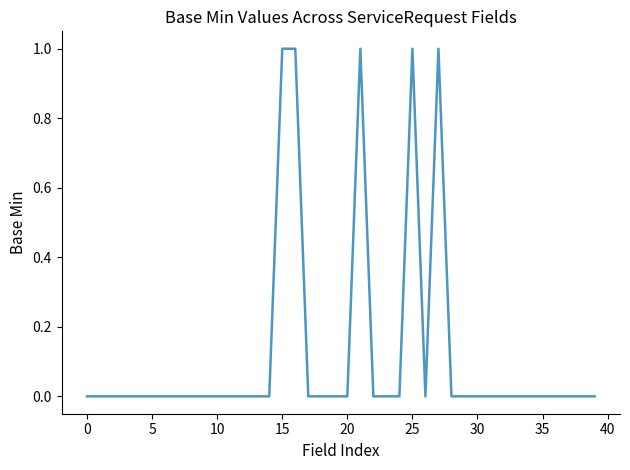

How many lines are shown in the chart?

1